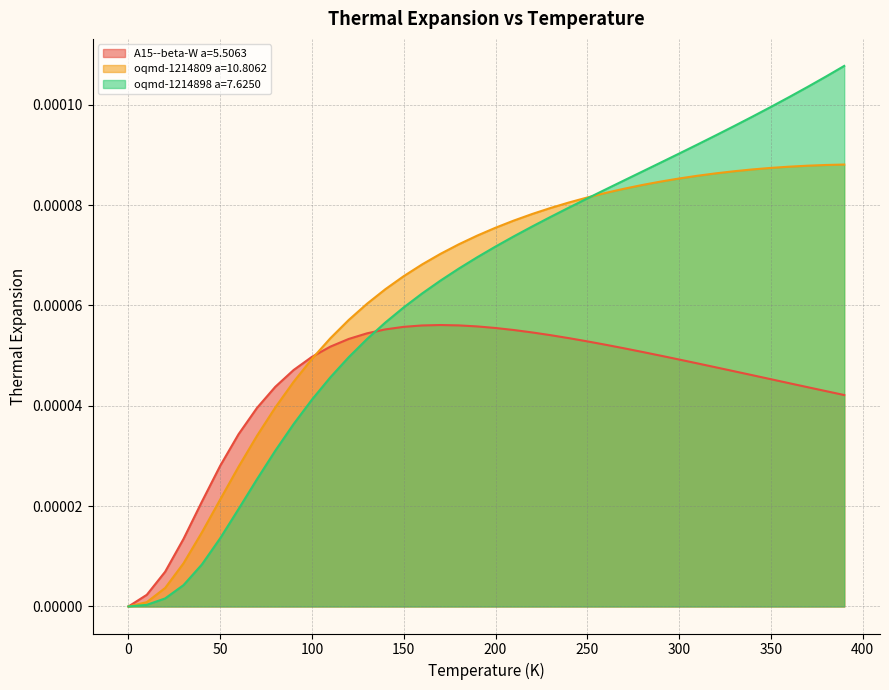

The value of A15--beta-W a=5.5063 at 280.0 is 0.0. True or false?

True